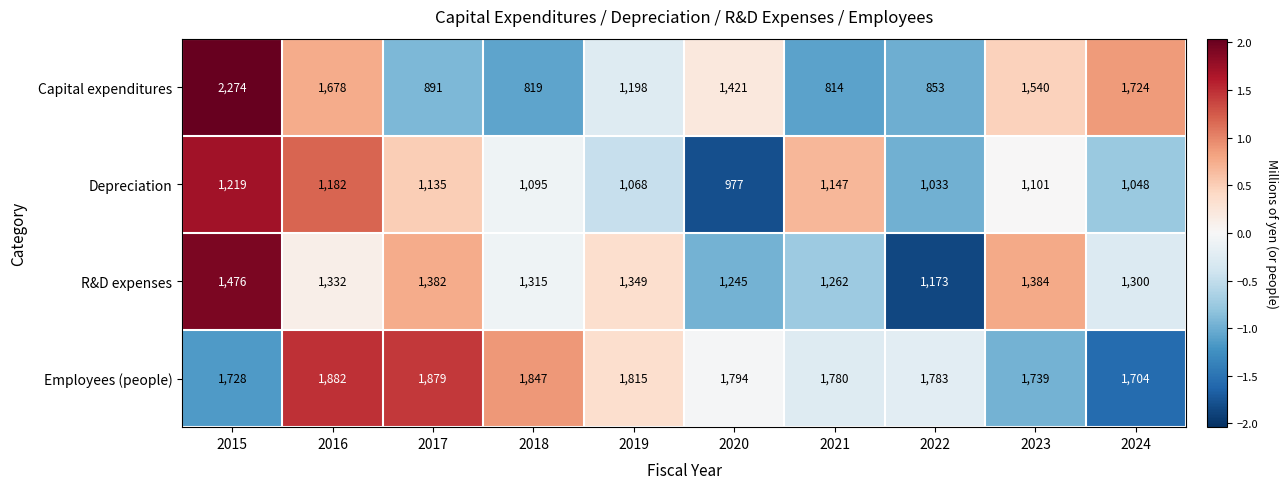

Where does the R&D expenses series first go above 1332?

2015